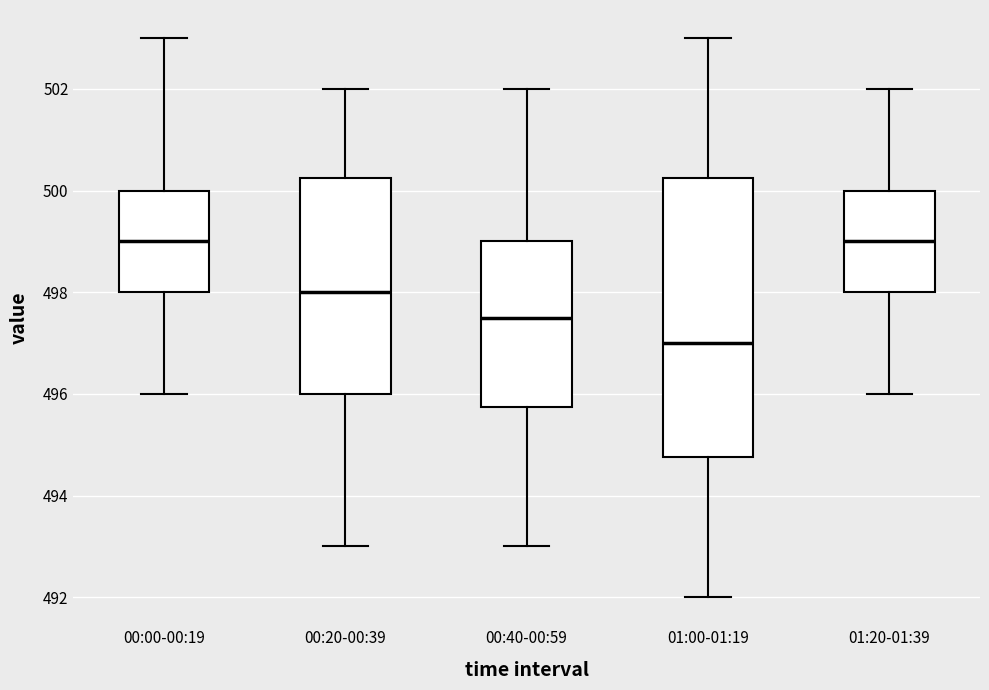

Which box's median line is the lowest?

01:00-01:19